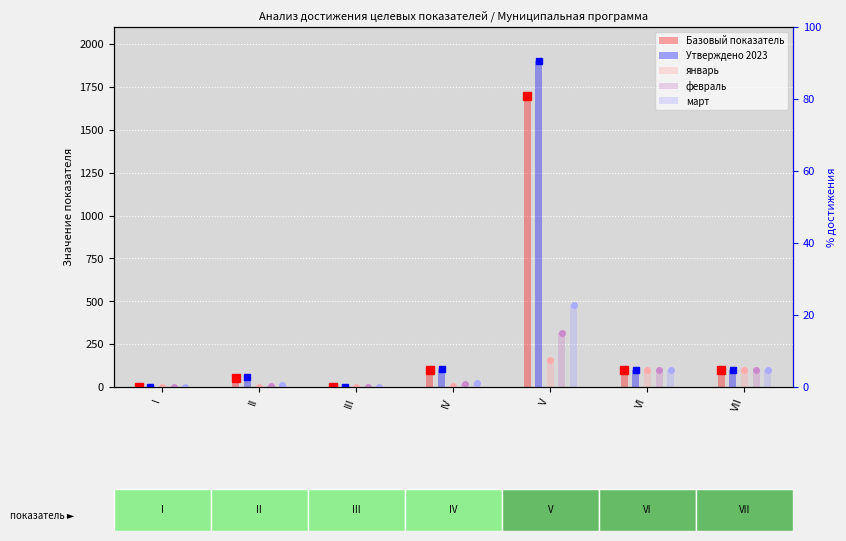

What is the value of the январь bar at the 6th from the left?

100